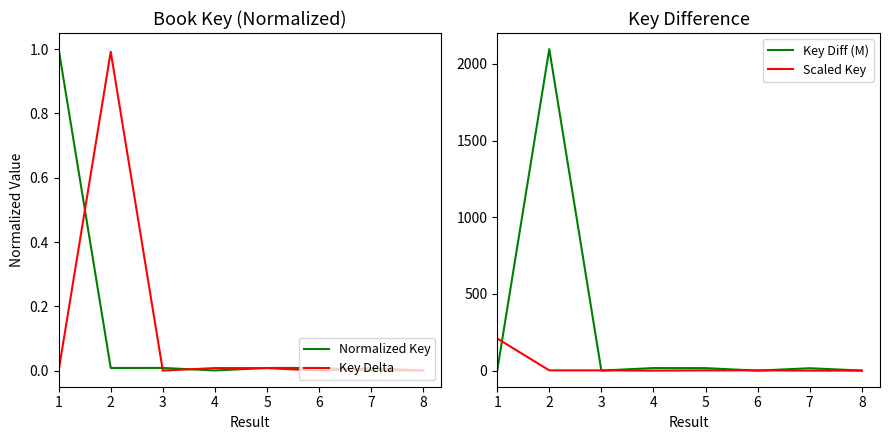

Does the chart display data point markers on the line(s)?

No